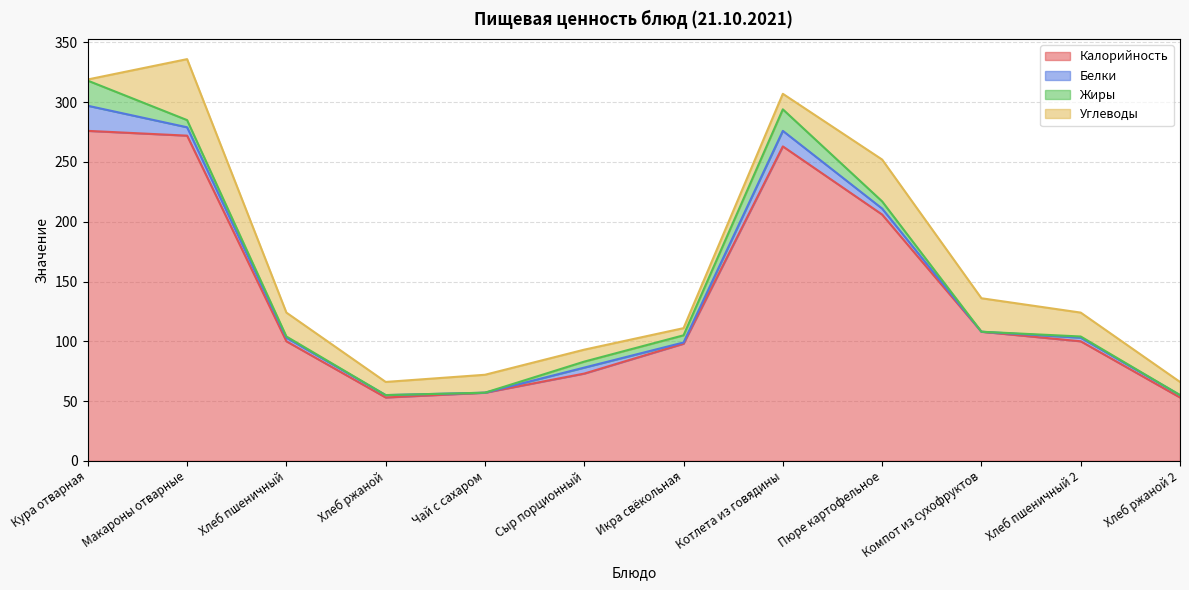

The Углеводы series shows 11 at Хлеб ржаной. True or false?

True